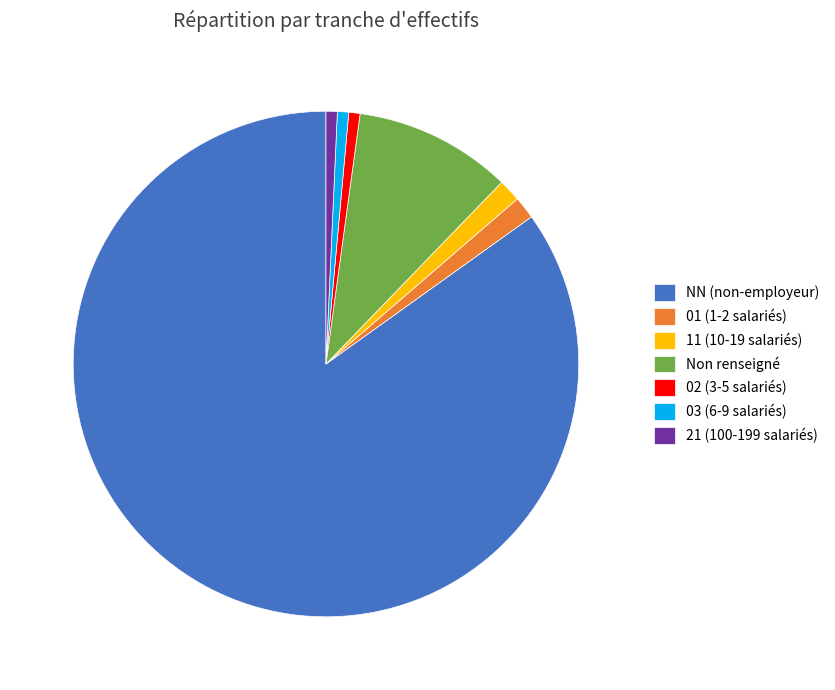

Is it true that 11 (10-19 salariés) is 11% of the pie?

False